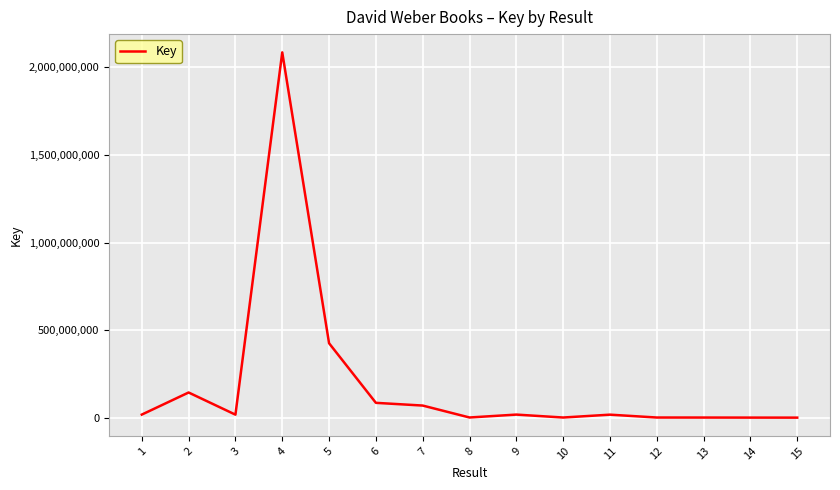

What is the difference between the maximum and minimum values?

2083720707